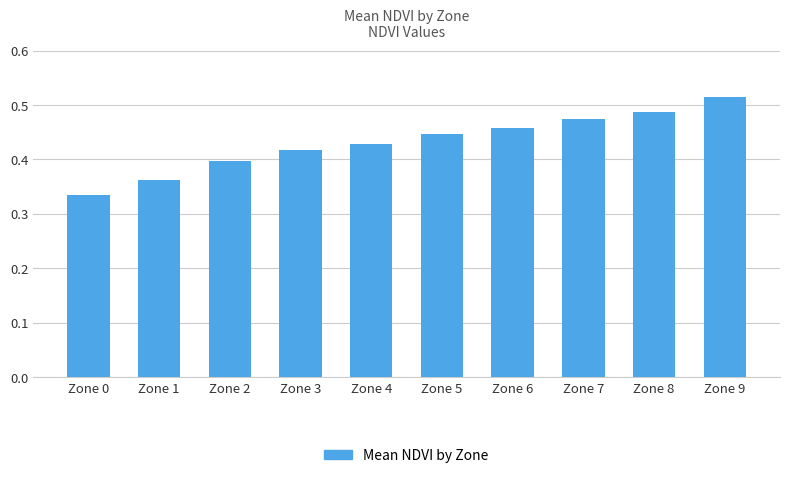

Which label corresponds to the largest value in the chart?

Zone 9